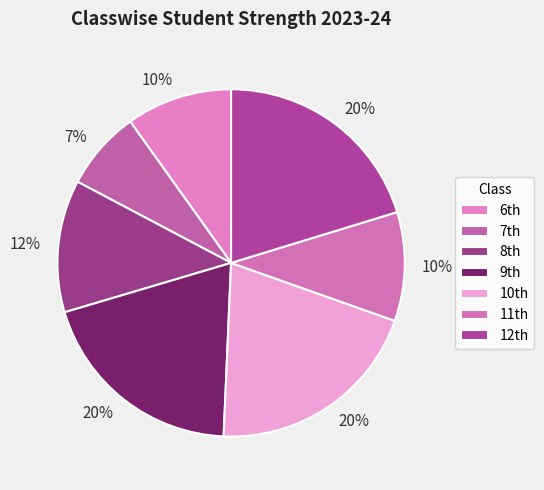

What is the smallest slice in the pie chart?

7th